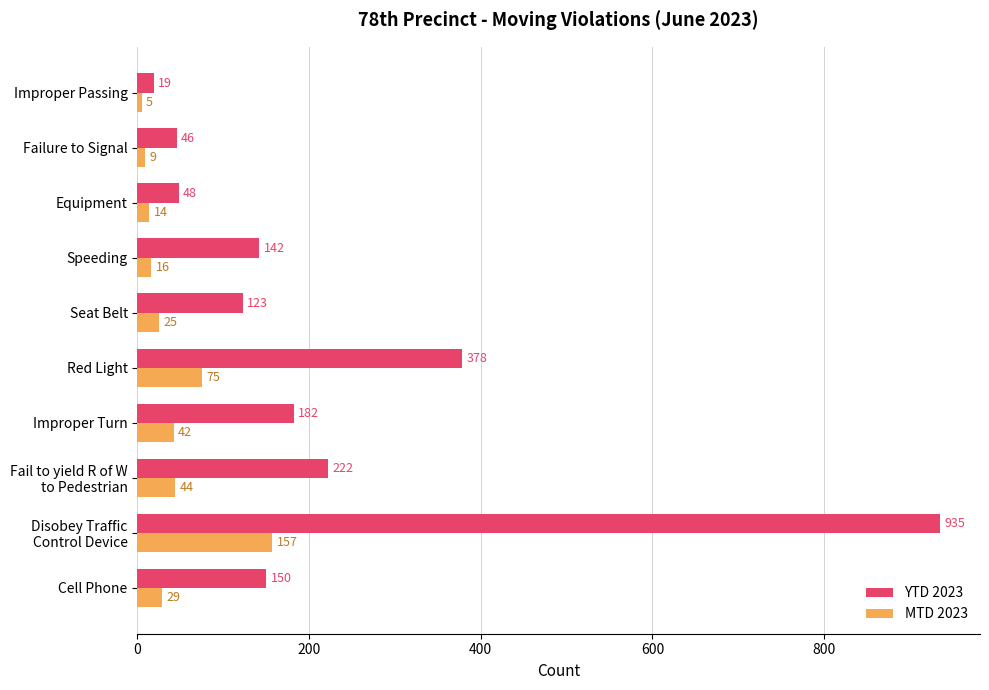

What is the smallest value displayed?

5